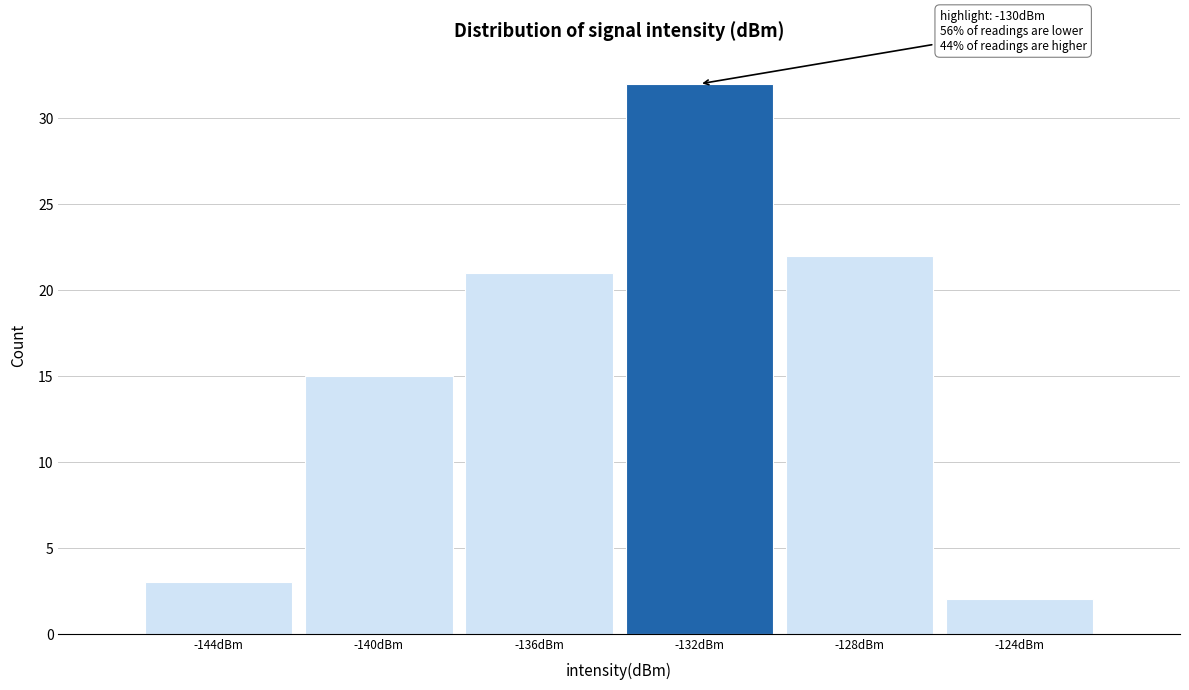

Reading left to right, transcribe all the data shown in this chart.

-144dBm=3	-140dBm=15	-136dBm=21	-132dBm=32	-128dBm=22	-124dBm=2